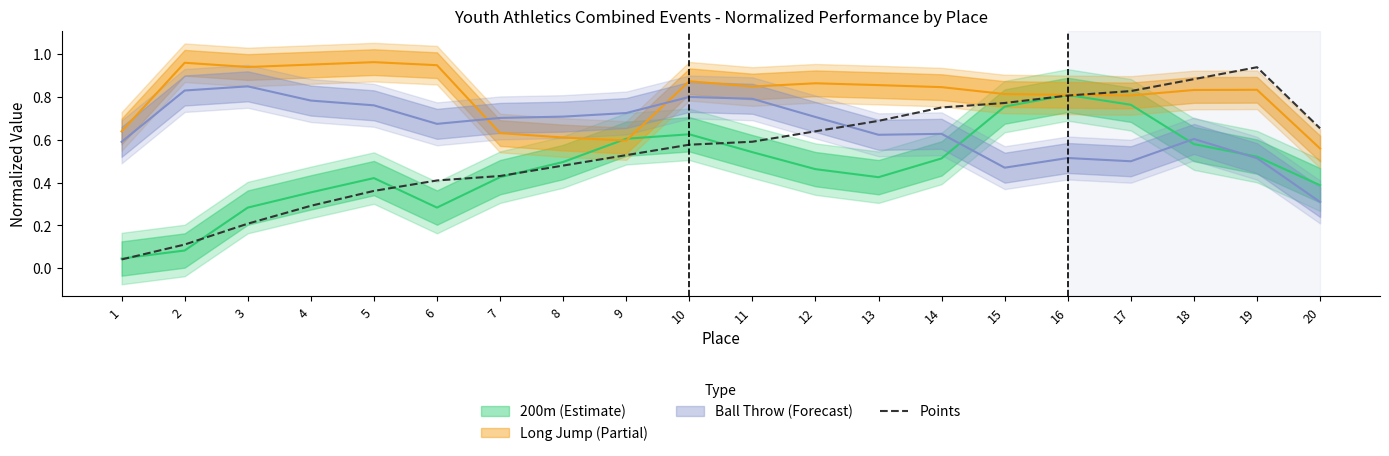

What is the average value?

0.5